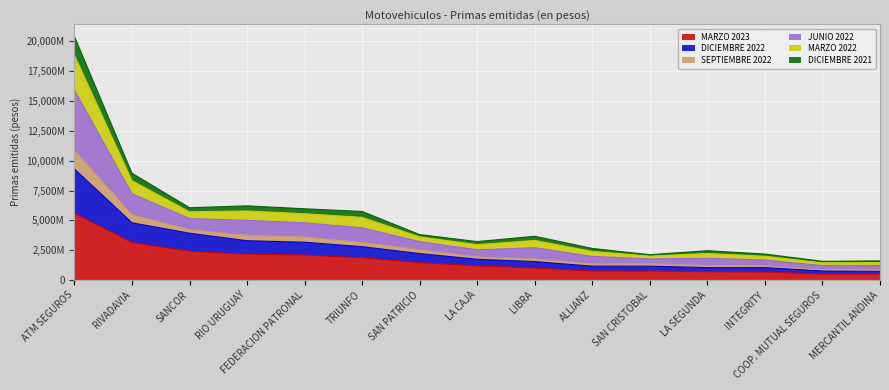

True or false: MARZO 2022 and DICIEMBRE 2022 cross at least once.

False